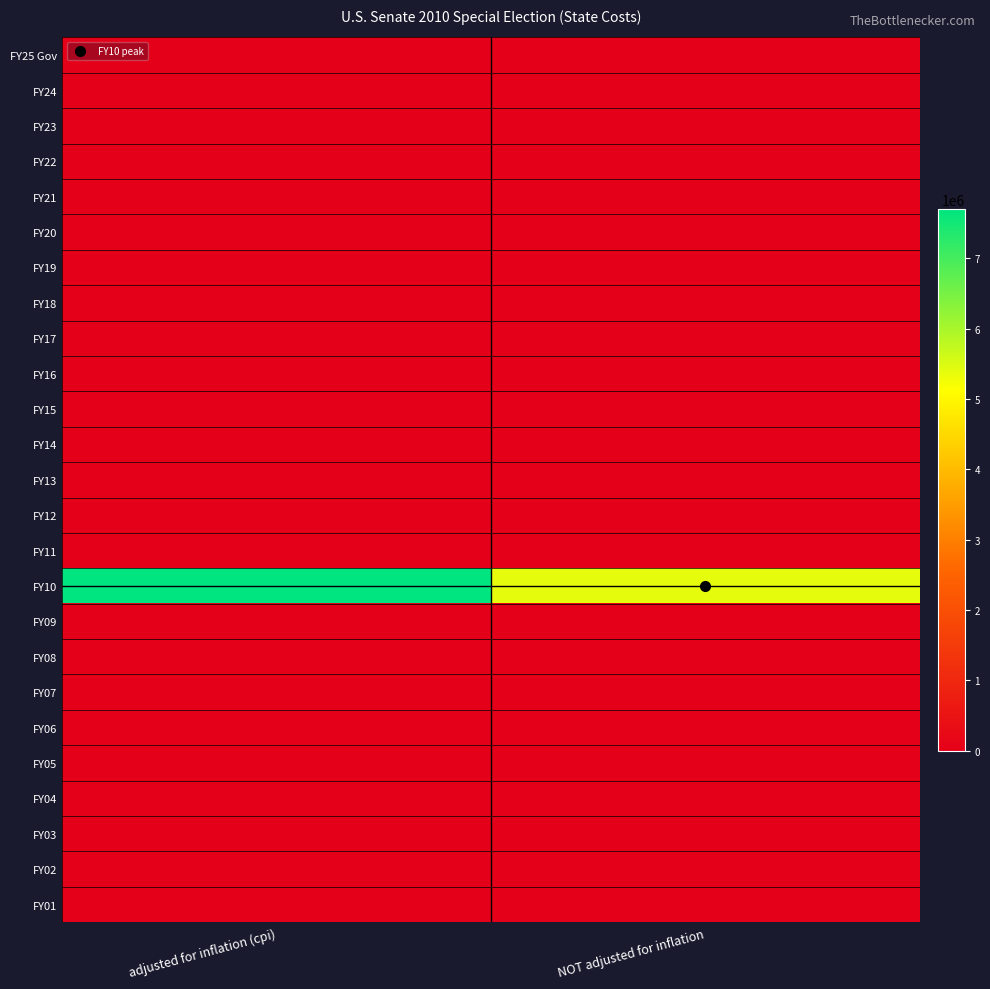

Count the number of categories in the chart.

2